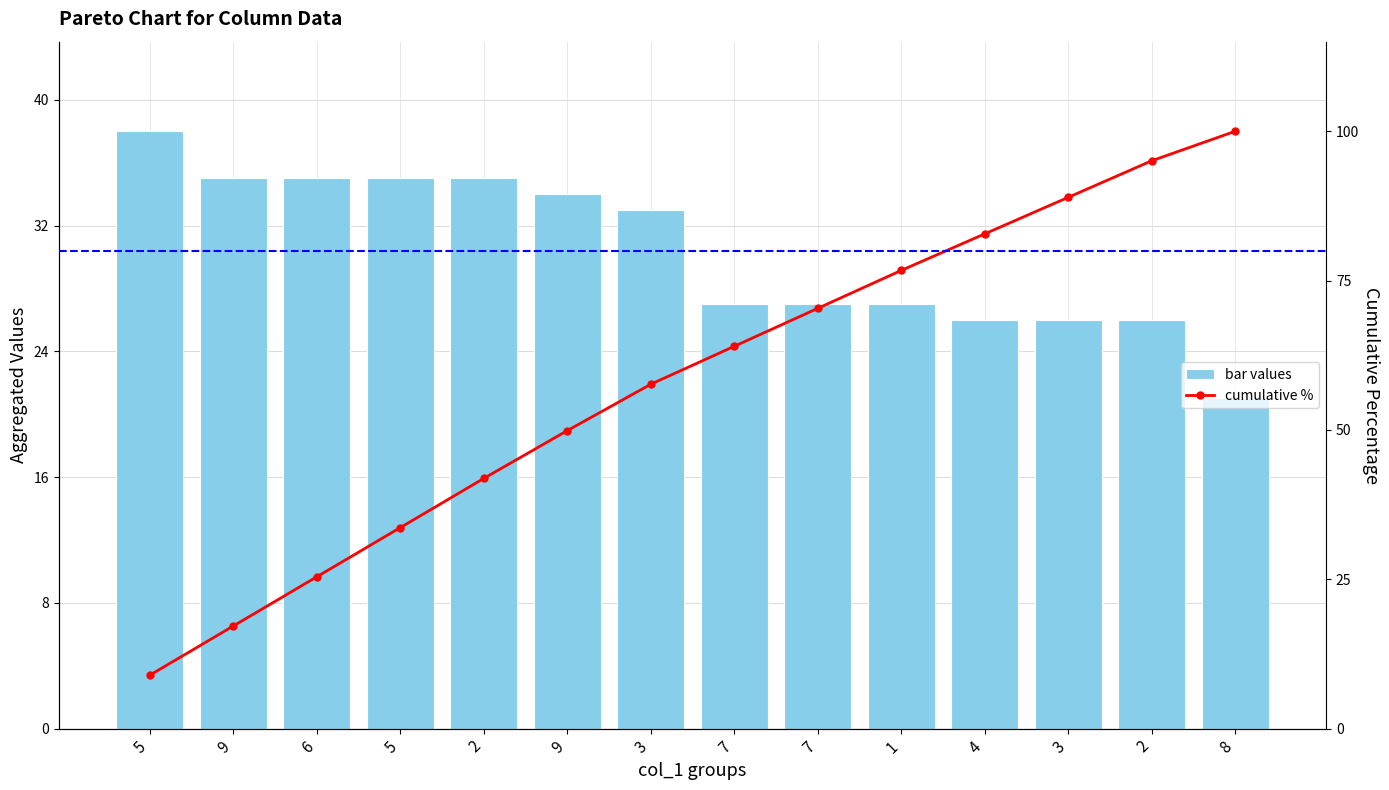

What is the average value of the bar values series?

30.4